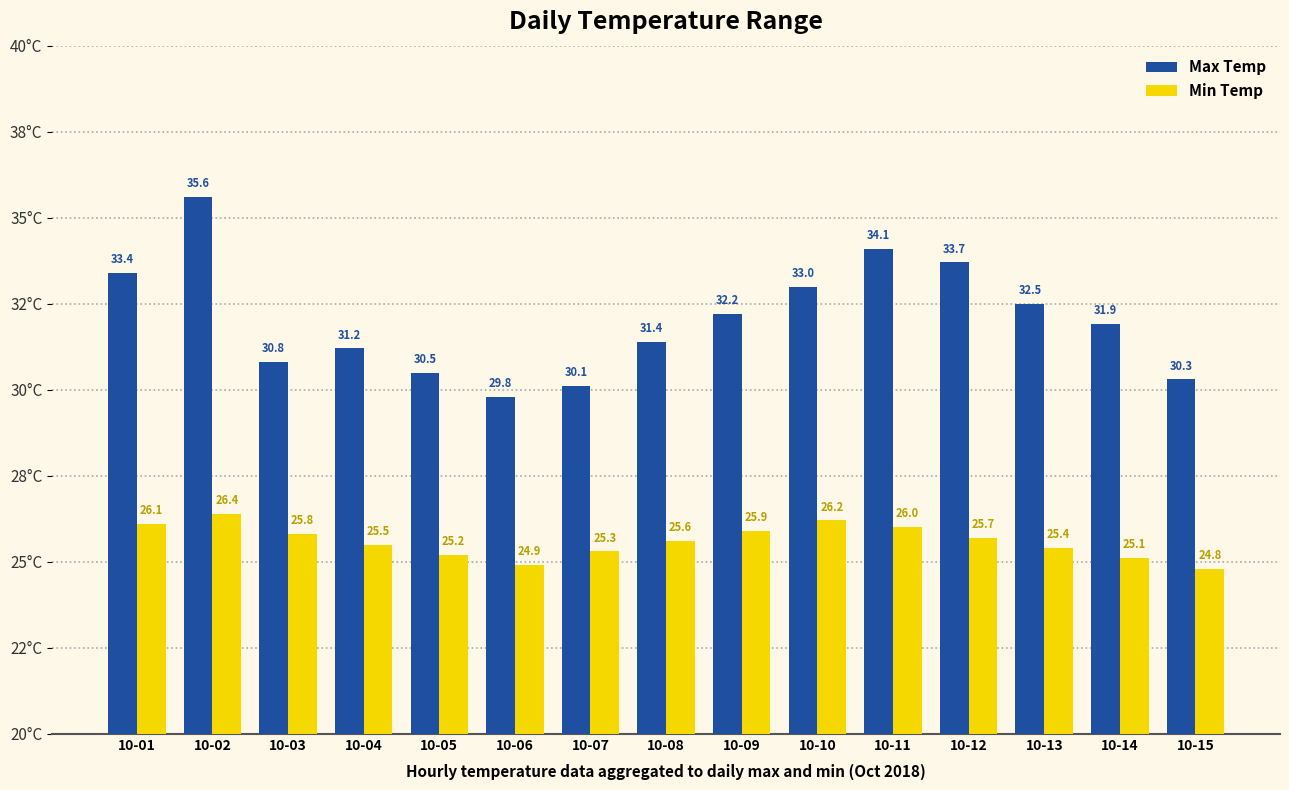

Is it true that Min Temp equals 26.1 at 10-01?

True